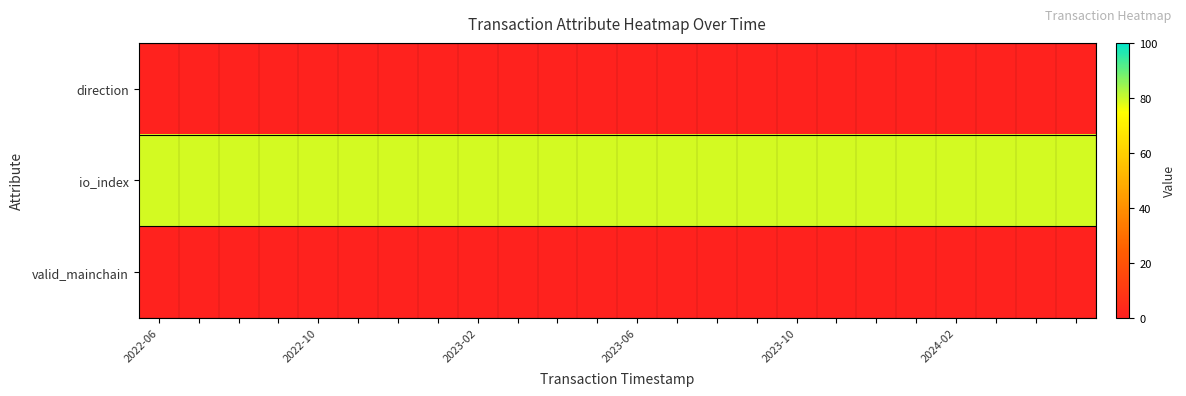

At how many categories does at least one series exceed 18?

24